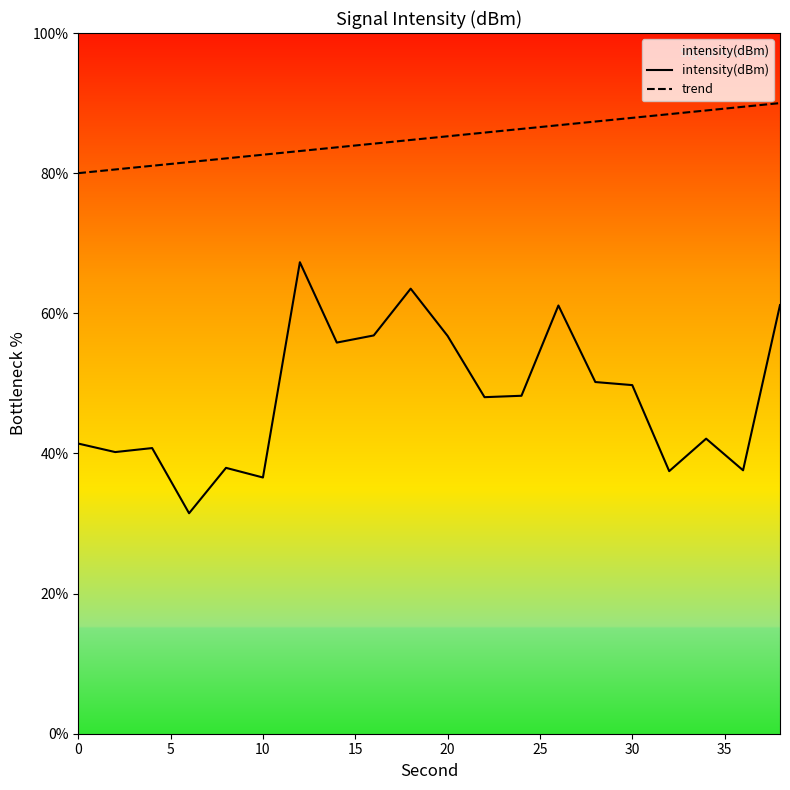

Is the value of intensity(dBm) at 12 greater than the value of trend at 18?

No